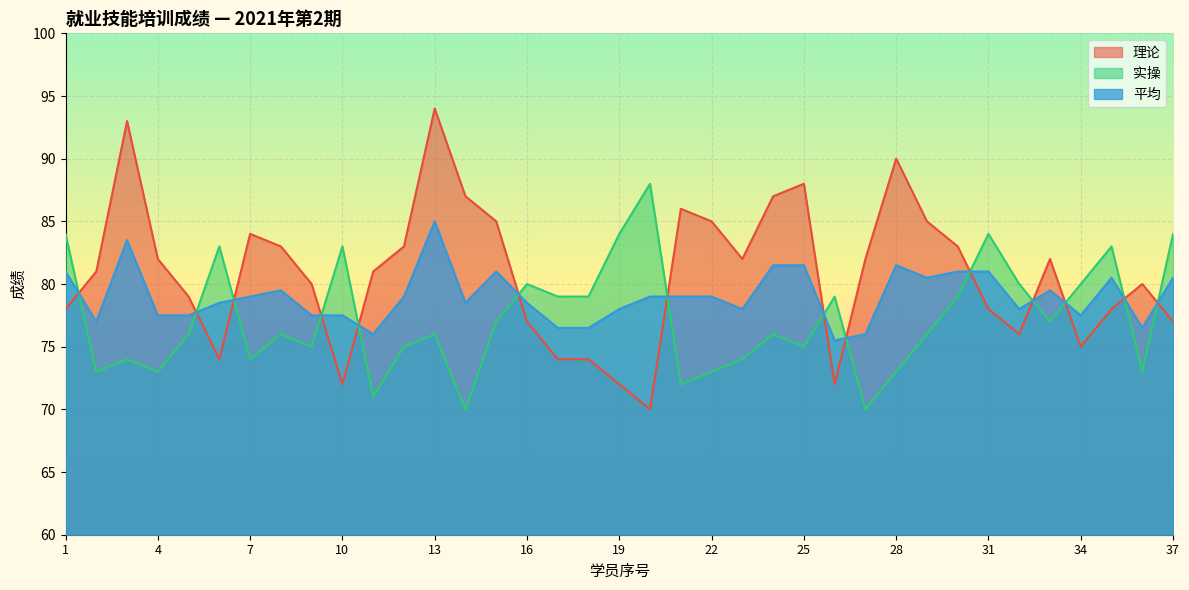

Is the value of 理论 at 31 greater than the value of 实操 at 11?

Yes